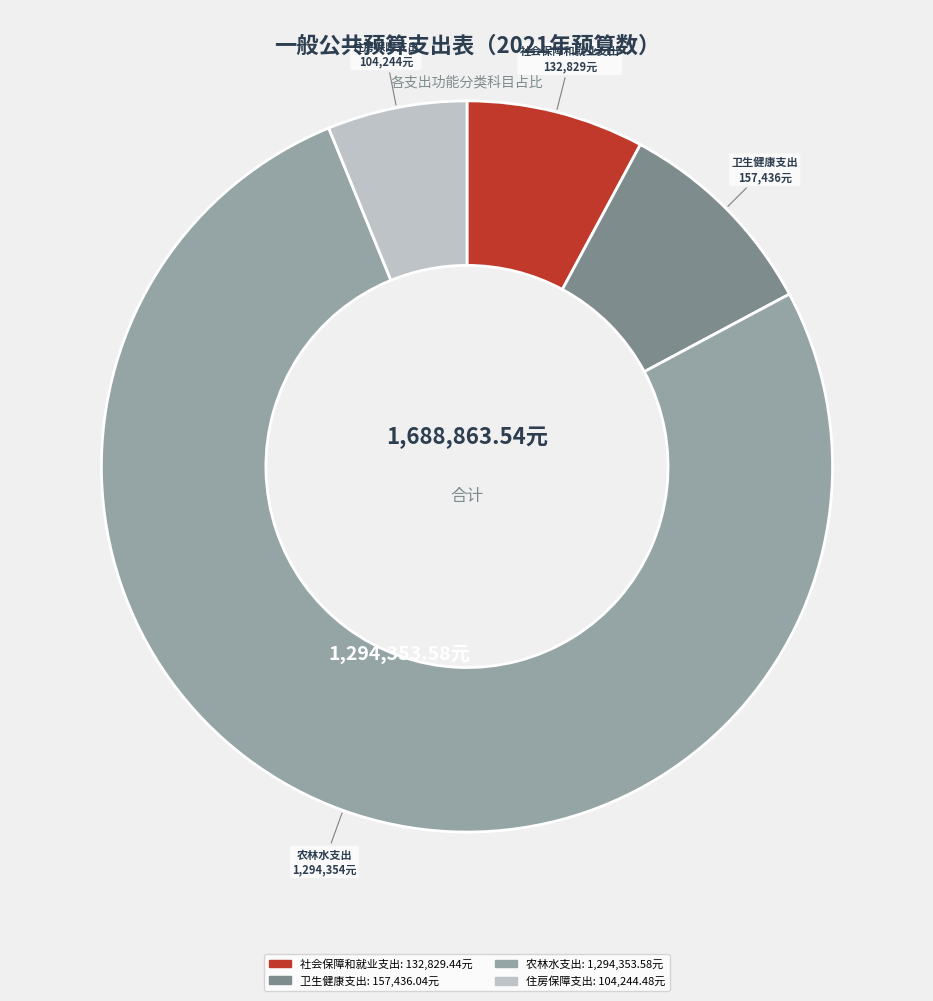

Between 住房保障支出 and 社会保障和就业支出, which is larger?

社会保障和就业支出